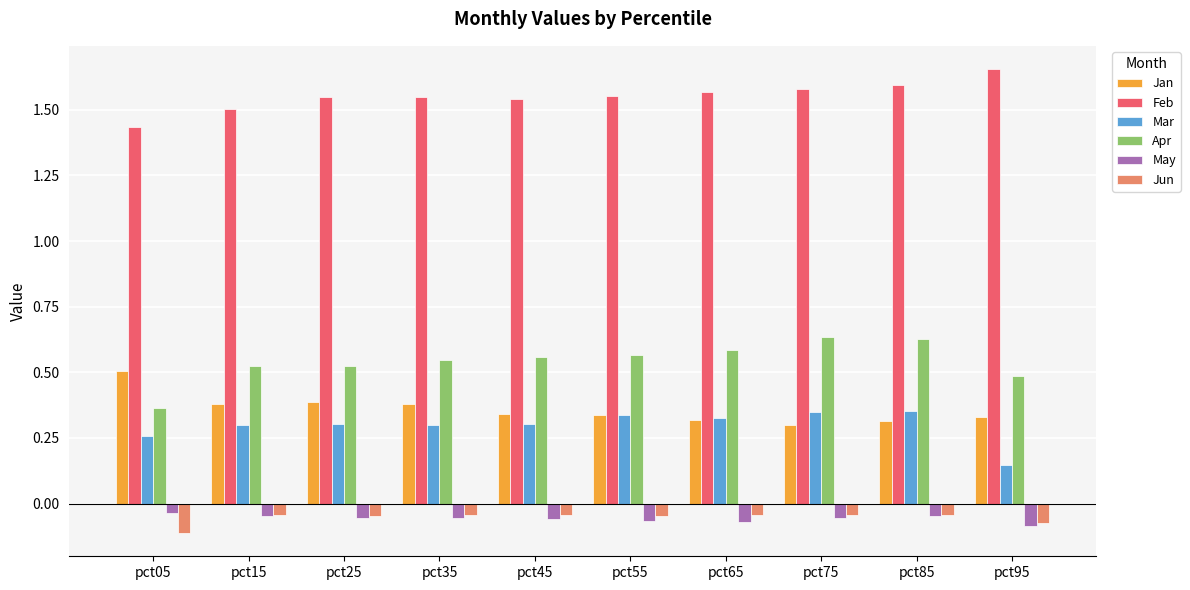

Count the Feb values in the range 1 to 2.

10